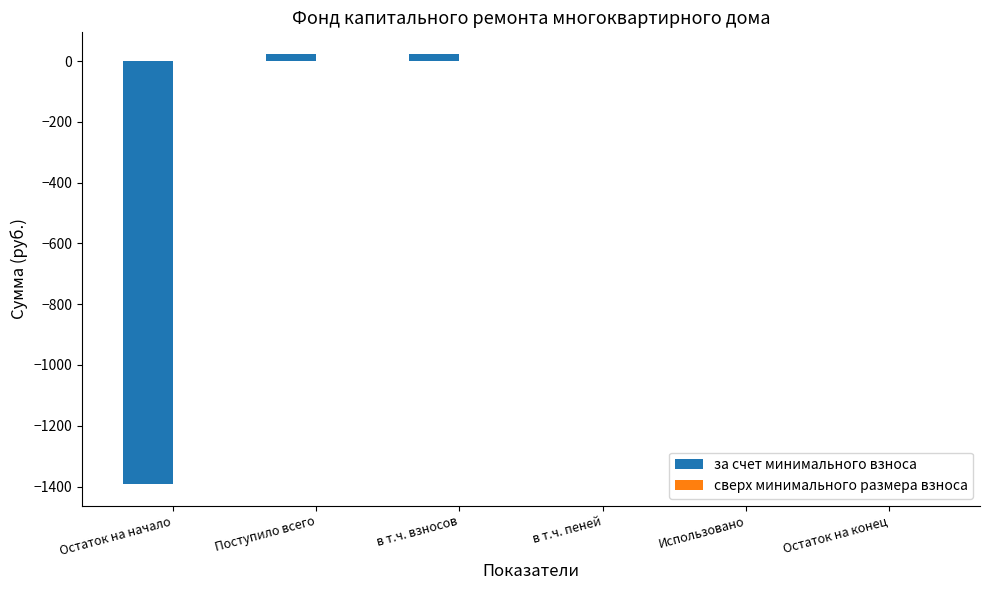

What is the sum of all values?

-1344.4